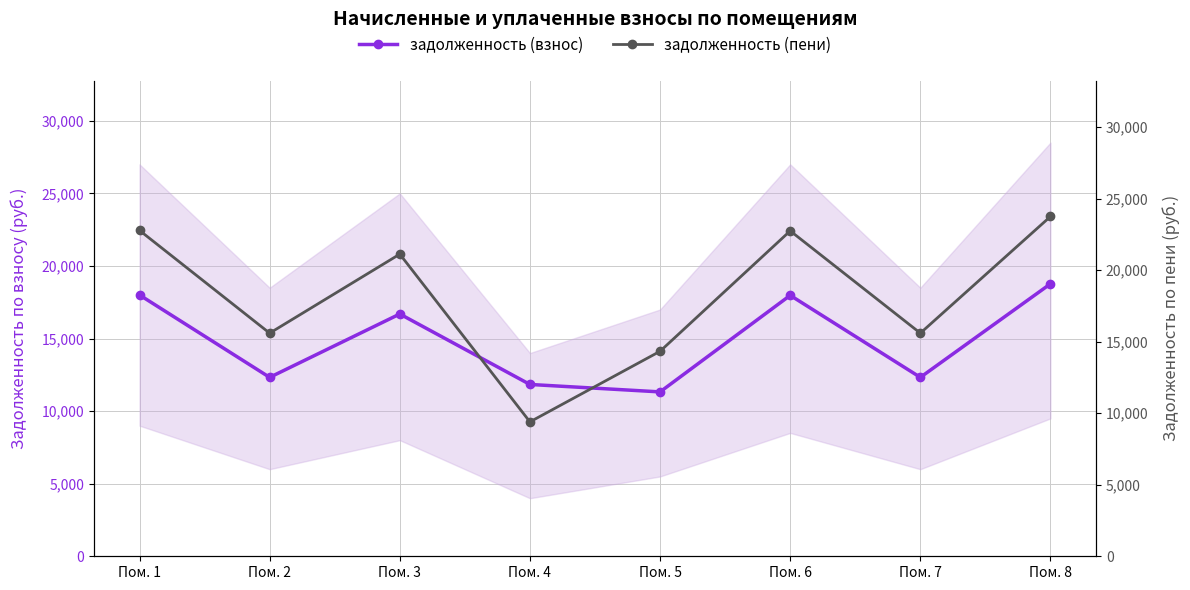

What is the value of the задолженность (взнос) point at the 7th from the left?

12326.4